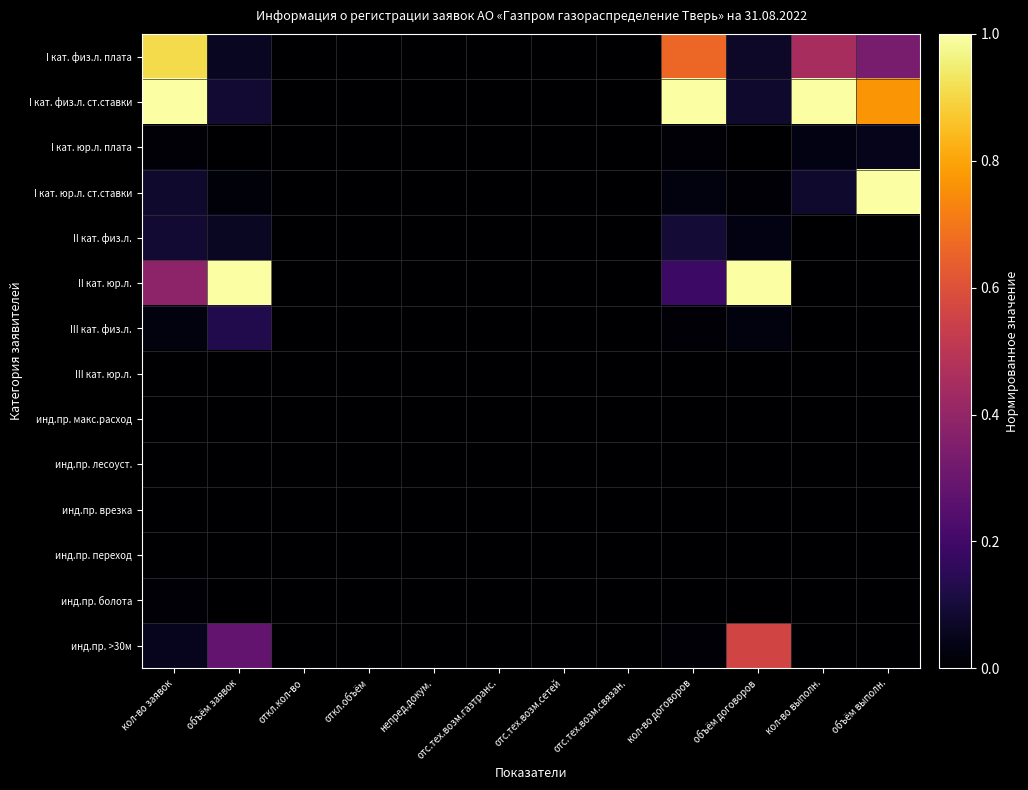

Which series has the widest spread of values?

I кат. физ.л. ст.ставки